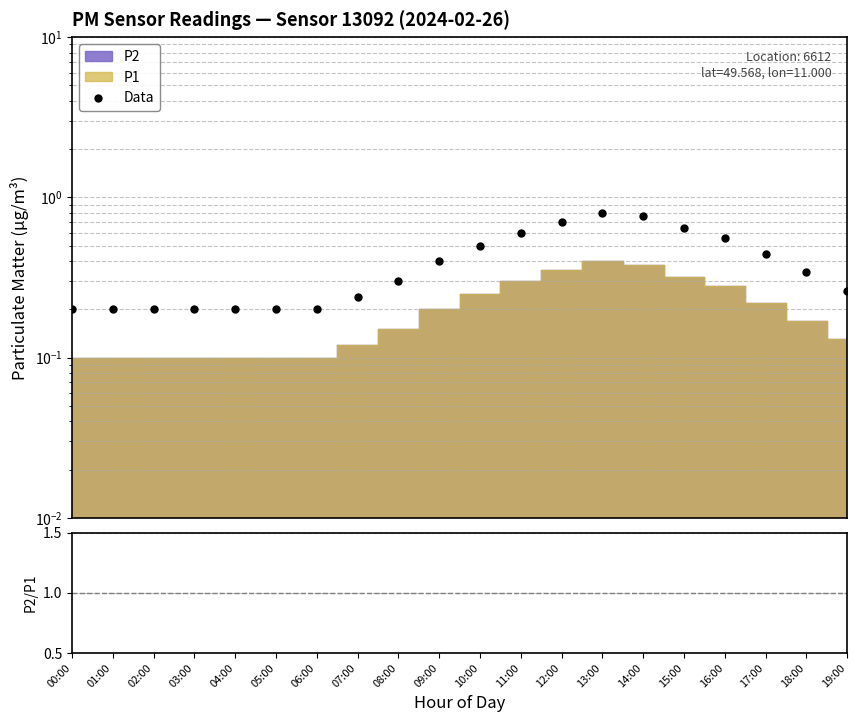

What is the difference between the values at 10:00 and 05:00?

0.3